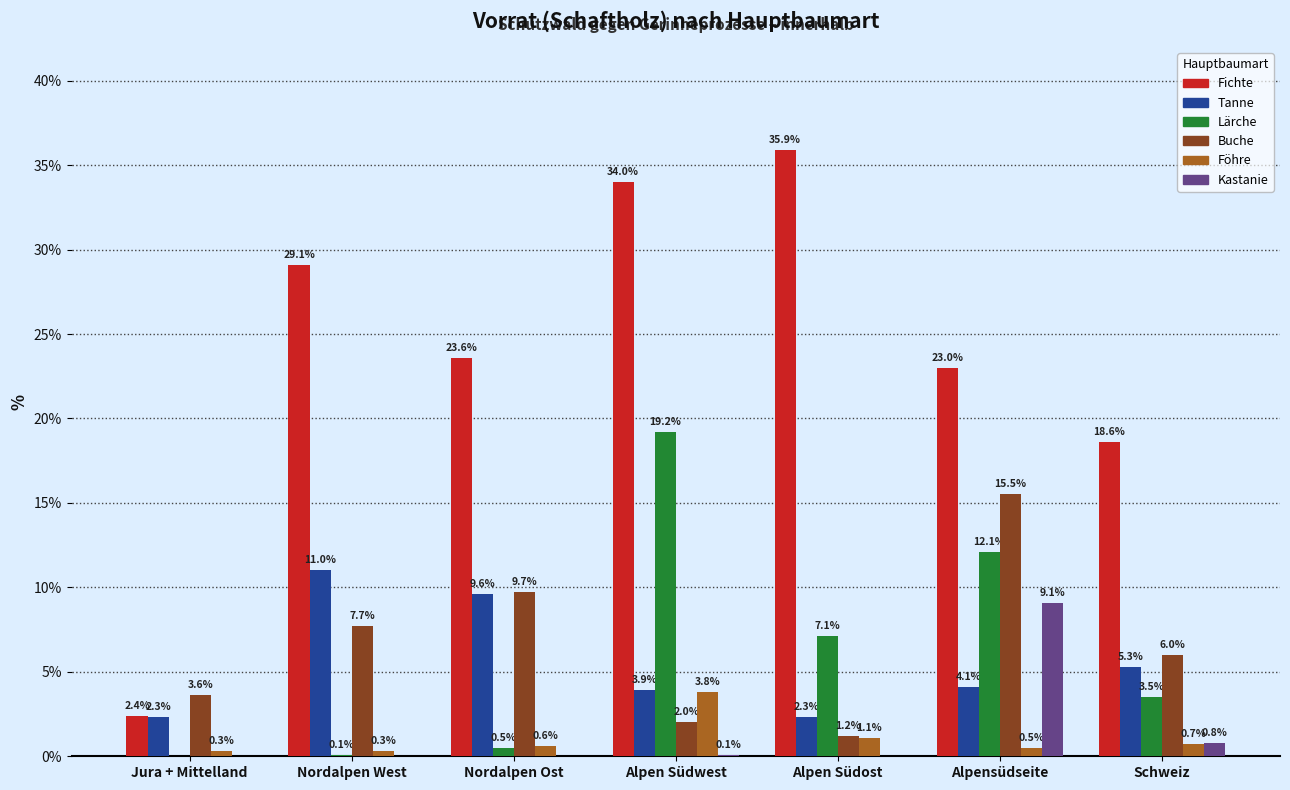

Reading left to right, extract all data points from this chart.

Fichte: Jura + Mittelland=2.4	Nordalpen West=29.1	Nordalpen Ost=23.6	Alpen Südwest=34.0	Alpen Südost=35.9	Alpensüdseite=23.0	Schweiz=18.6
Tanne: Jura + Mittelland=2.3	Nordalpen West=11.0	Nordalpen Ost=9.6	Alpen Südwest=3.9	Alpen Südost=2.3	Alpensüdseite=4.1	Schweiz=5.3
Lärche: Jura + Mittelland=0.0	Nordalpen West=0.1	Nordalpen Ost=0.5	Alpen Südwest=19.2	Alpen Südost=7.1	Alpensüdseite=12.1	Schweiz=3.5
Buche: Jura + Mittelland=3.6	Nordalpen West=7.7	Nordalpen Ost=9.7	Alpen Südwest=2.0	Alpen Südost=1.2	Alpensüdseite=15.5	Schweiz=6.0
Föhre: Jura + Mittelland=0.3	Nordalpen West=0.3	Nordalpen Ost=0.6	Alpen Südwest=3.8	Alpen Südost=1.1	Alpensüdseite=0.5	Schweiz=0.7
Kastanie: Jura + Mittelland=0.0	Nordalpen West=0.0	Nordalpen Ost=0.0	Alpen Südwest=0.1	Alpen Südost=0.0	Alpensüdseite=9.1	Schweiz=0.8